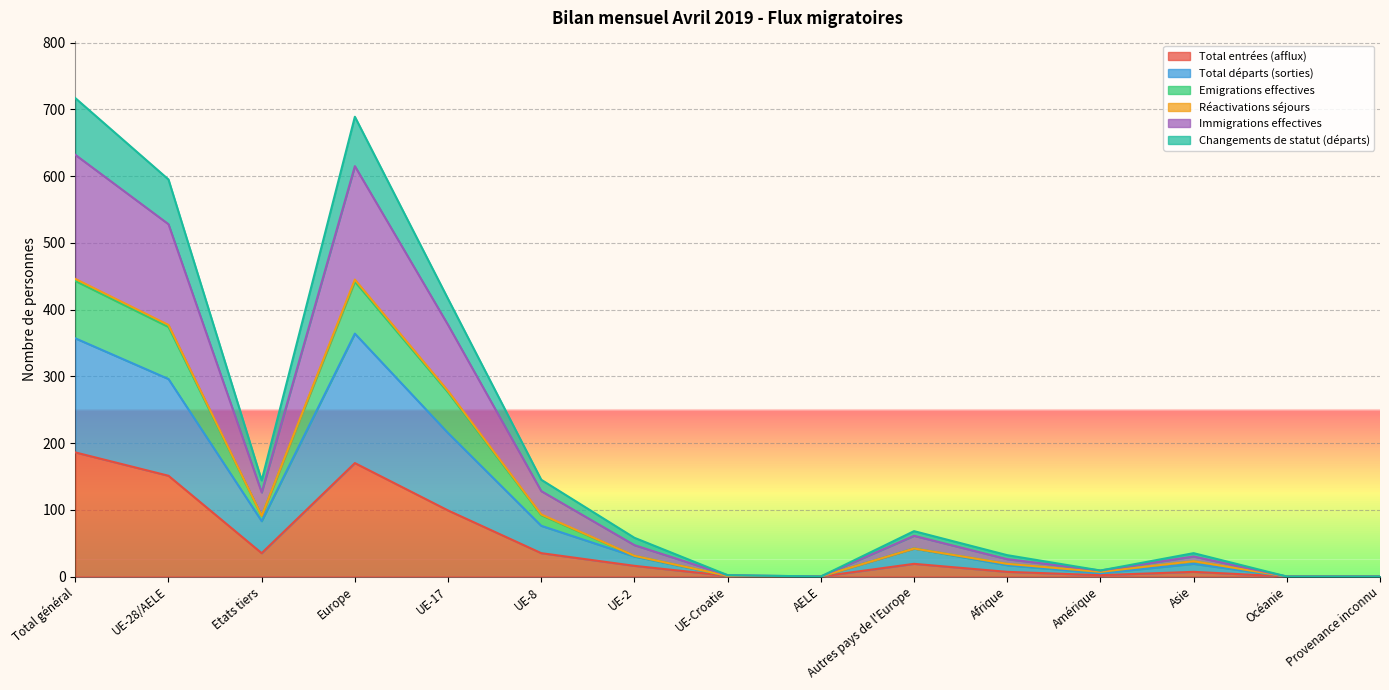

Does the chart have visible grid lines?

Yes